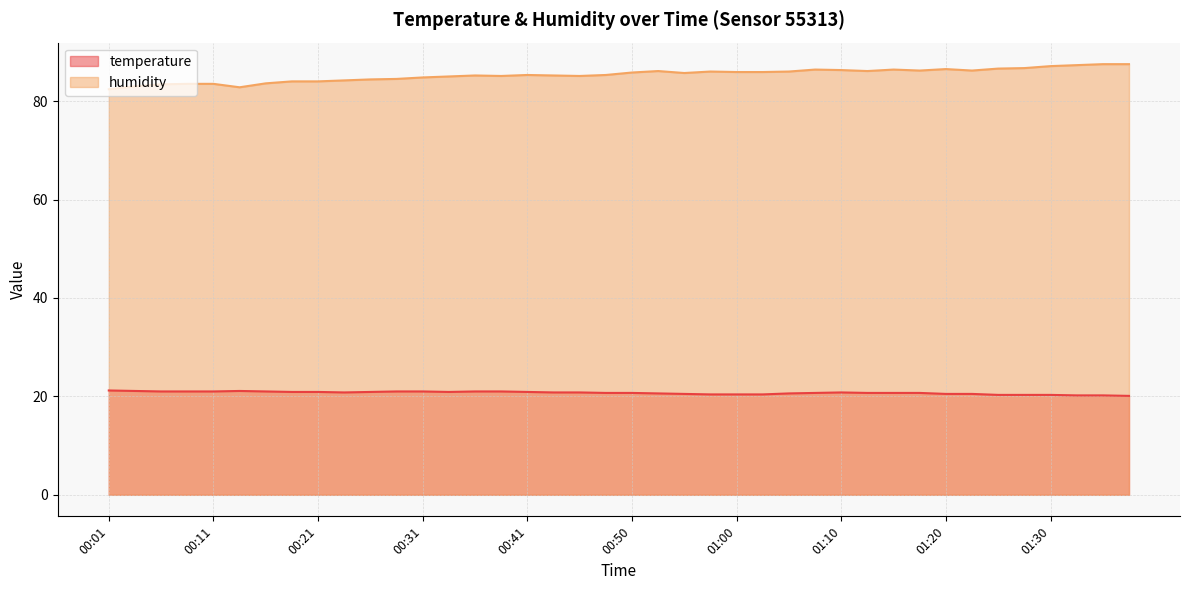

How many data points in humidity are above 85?

26